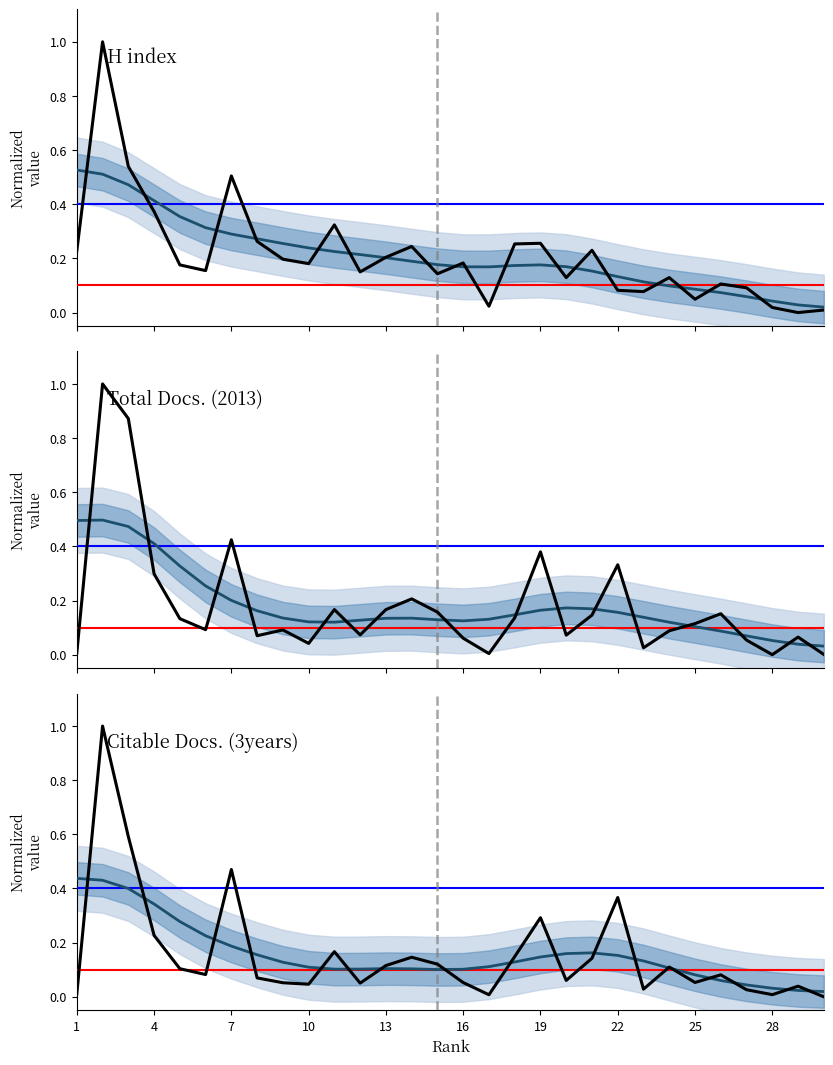

Reading left to right, extract all data points from this chart.

H index: 0.2	1.0	0.5	0.4	0.2	0.2	0.5	0.3	0.2	0.2	0.3	0.2	0.2	0.2	0.1	0.2	0.0	0.3	0.3	0.1	0.2	0.1	0.1	0.1	0.0	0.1	0.1	0.0	0.0	0.0
Total Docs. (2013): 0.0	1.0	0.9	0.3	0.1	0.1	0.4	0.1	0.1	0.0	0.2	0.1	0.2	0.2	0.2	0.1	0.0	0.1	0.4	0.1	0.1	0.3	0.0	0.1	0.1	0.2	0.1	0.0	0.1	0.0
Citable Docs. (3years): 0.0	1.0	0.6	0.2	0.1	0.1	0.5	0.1	0.1	0.0	0.2	0.1	0.1	0.1	0.1	0.1	0.0	0.1	0.3	0.1	0.1	0.4	0.0	0.1	0.1	0.1	0.0	0.0	0.0	0.0